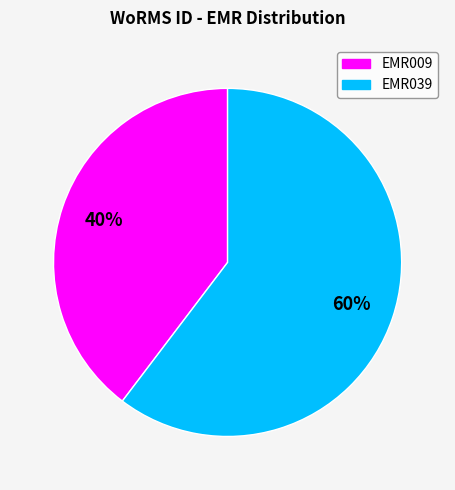

Which has a higher value, EMR009 or EMR039?

EMR039